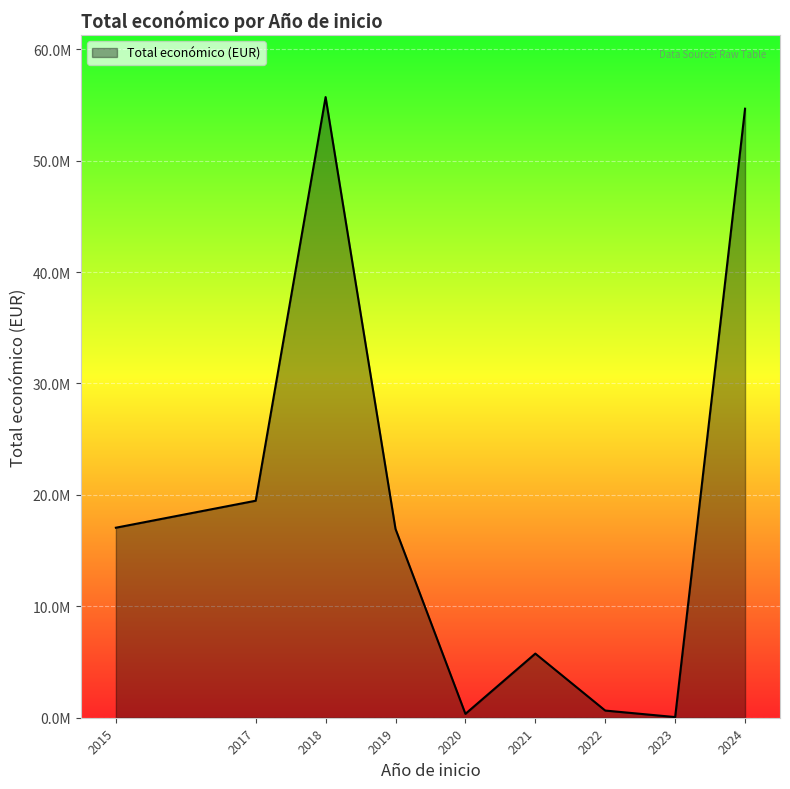

True or false: the data shows 2048394 at 2019.

False